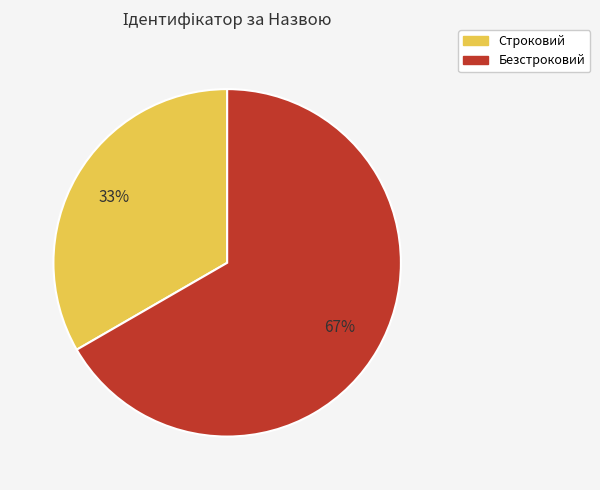

Between Строковий and Безстроковий, which is larger?

Безстроковий